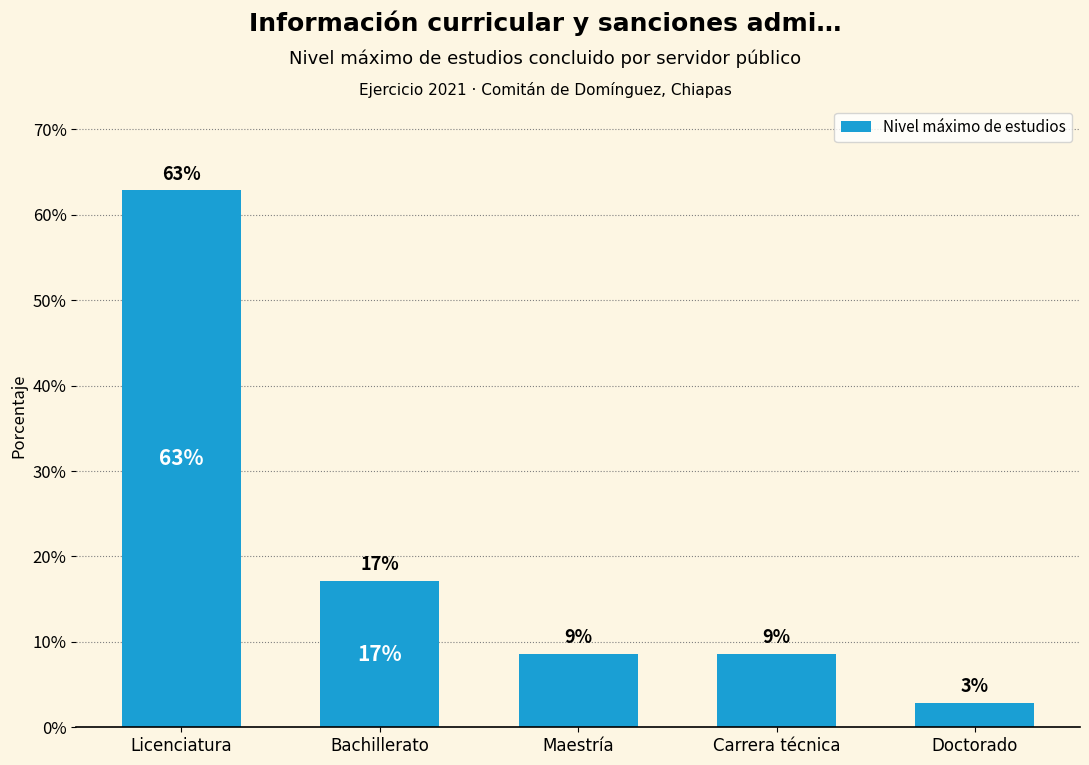

How many bars are there in total?

5